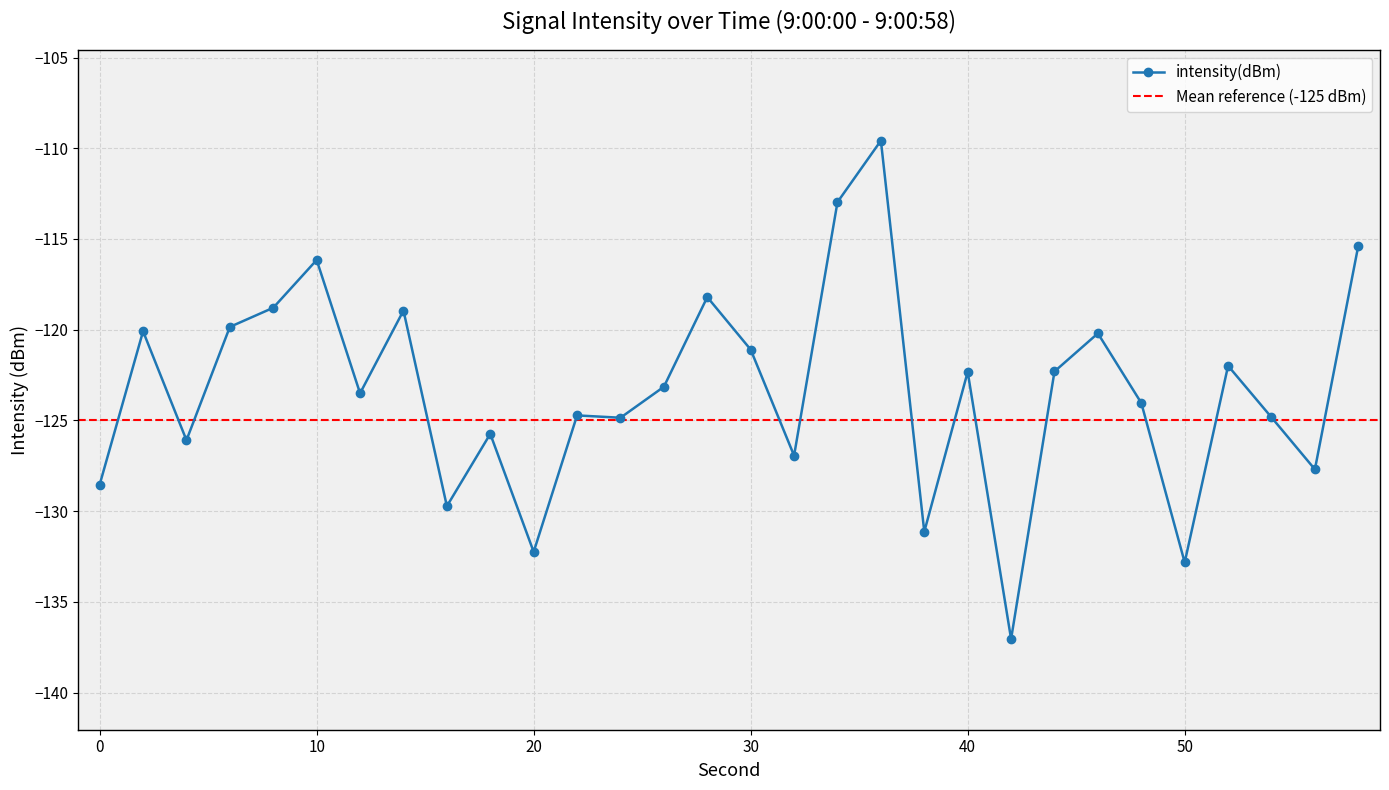

Rank the categories by value from highest to lowest.

36, 34, 58, 10, 28, 8, 14, 6, 2, 46, 30, 52, 44, 40, 26, 12, 48, 22, 54, 24, 18, 4, 32, 56, 0, 16, 38, 20, 50, 42